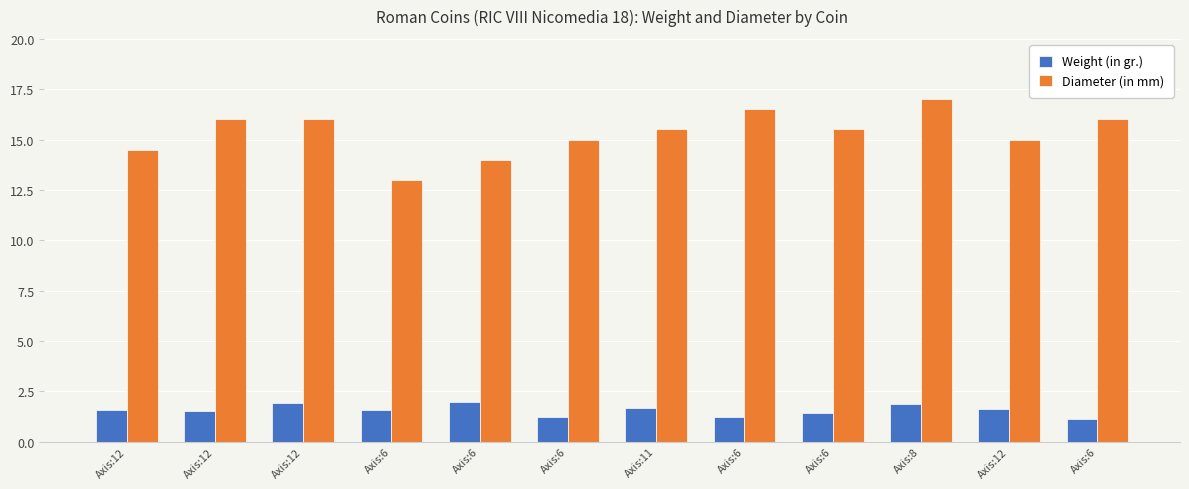

What is the sum of the Weight (in gr.) values at Axis:6 and Axis:12?

2.8